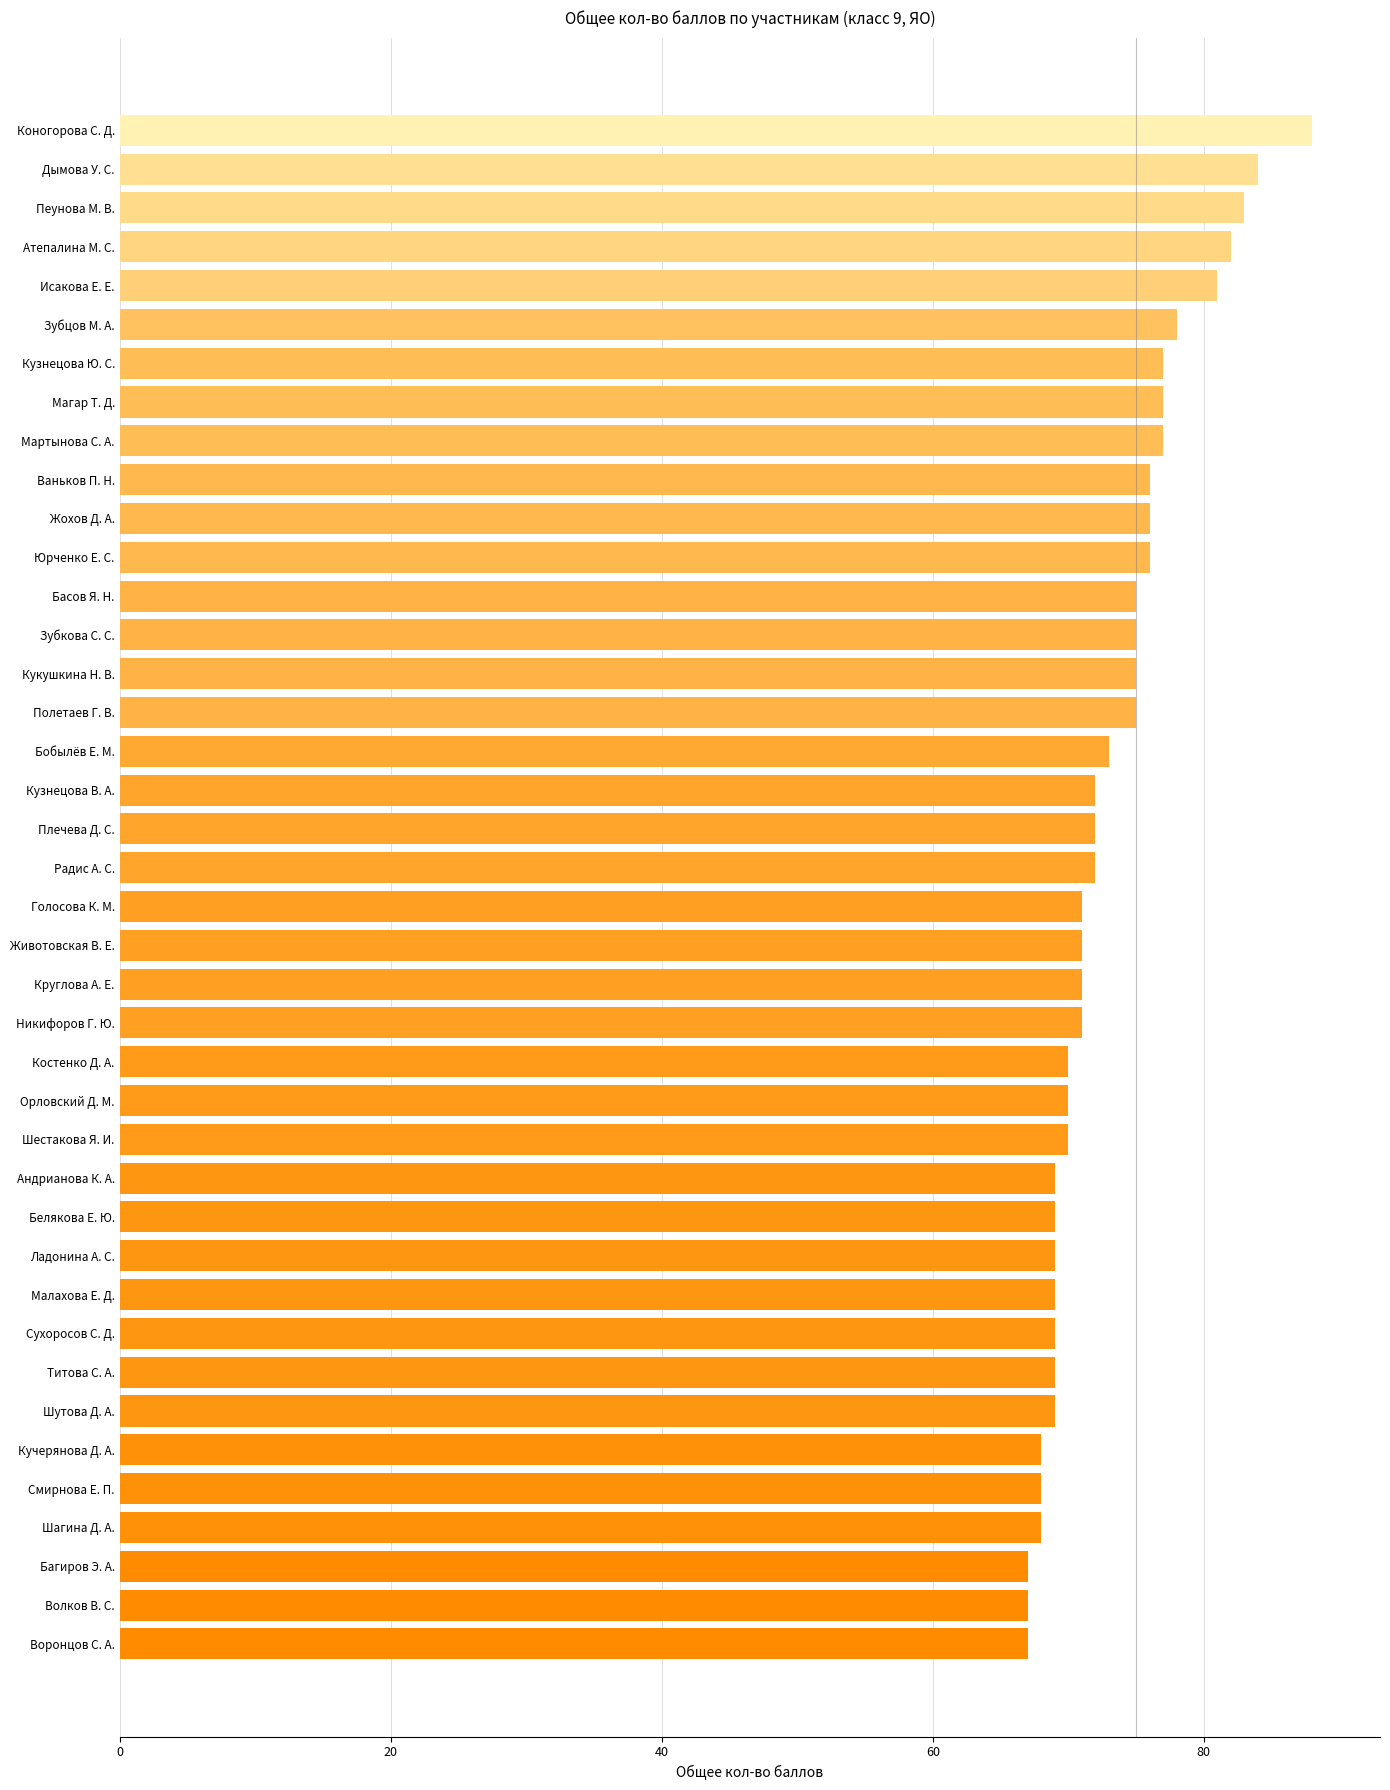

Which label corresponds to the largest value in the chart?

Коногорова С. Д.